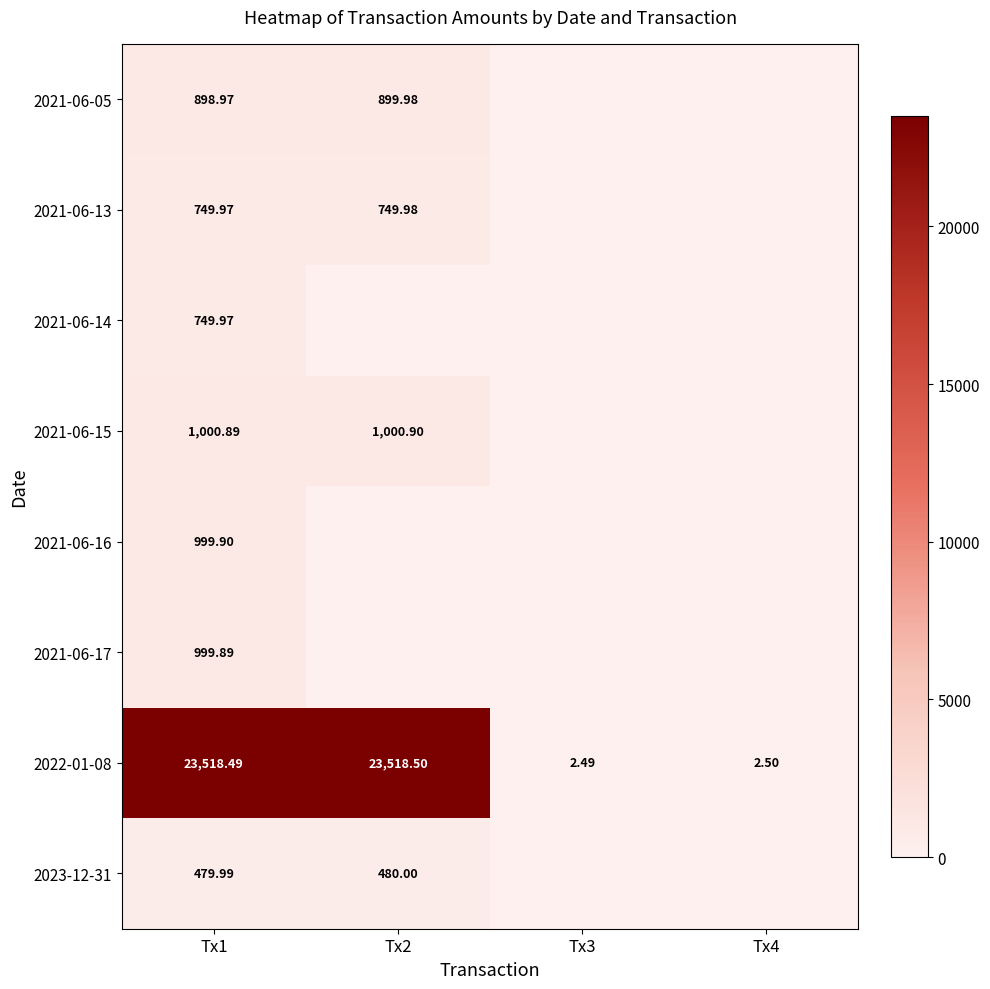

At Tx3, list the series in order from largest to smallest.

2021-06-05, 2021-06-13, 2021-06-14, 2021-06-15, 2021-06-16, 2021-06-17, 2022-01-08, 2023-12-31